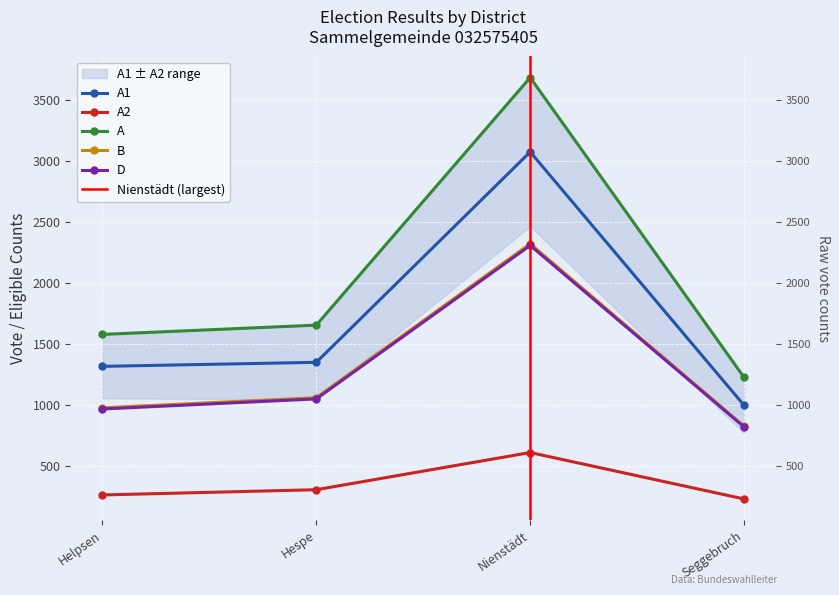

What is the total value across all series at Hespe?

5420